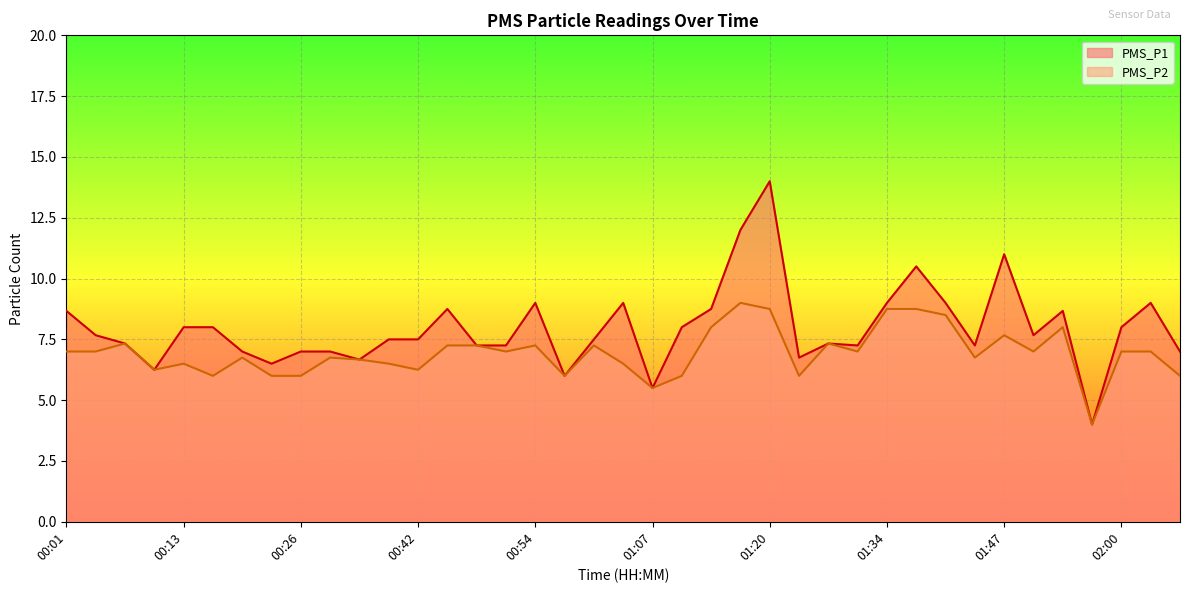

What is the difference between the maximum and minimum values in the PMS_P1 series?

10.0